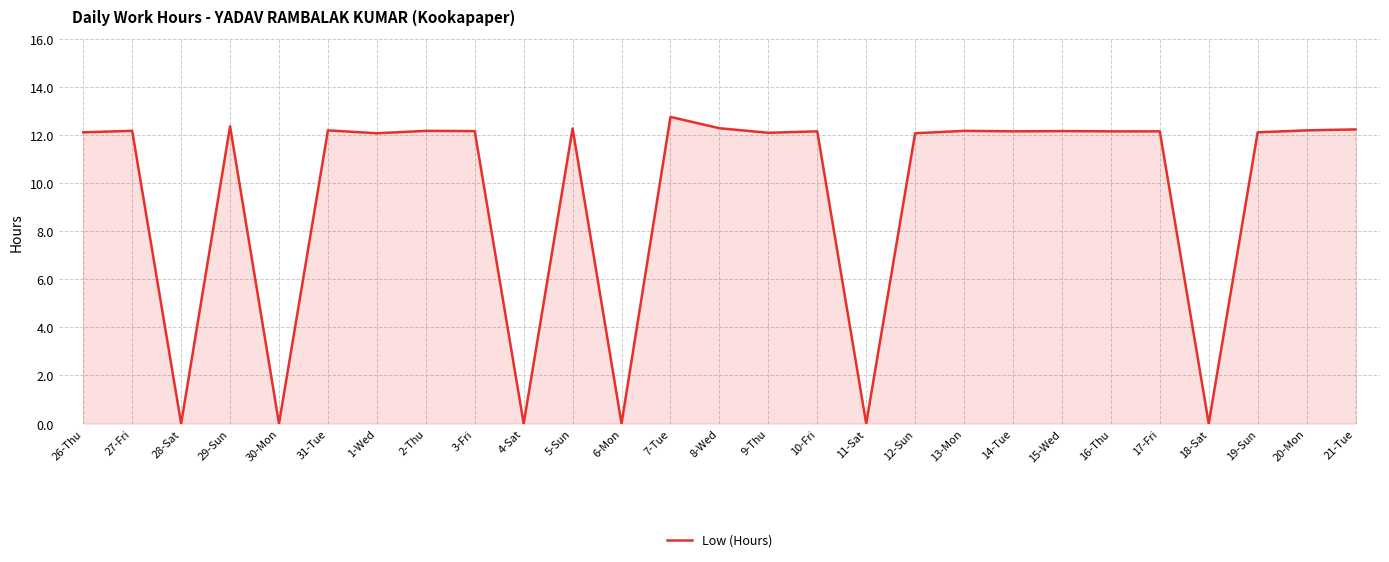

What is the sum of the values at 2-Thu and 4-Sat?

12.2